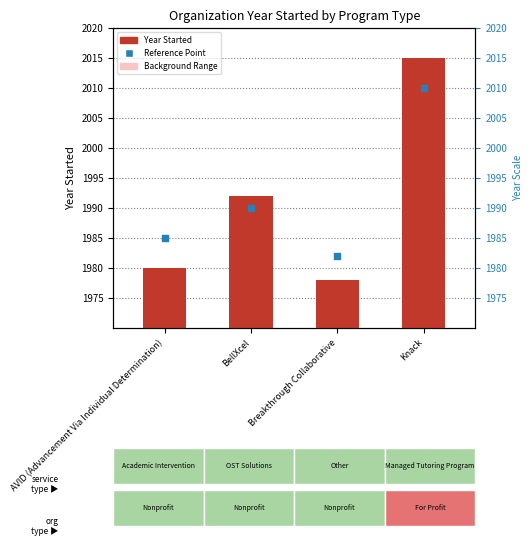

Which series has the widest spread of Y values?

Year Started